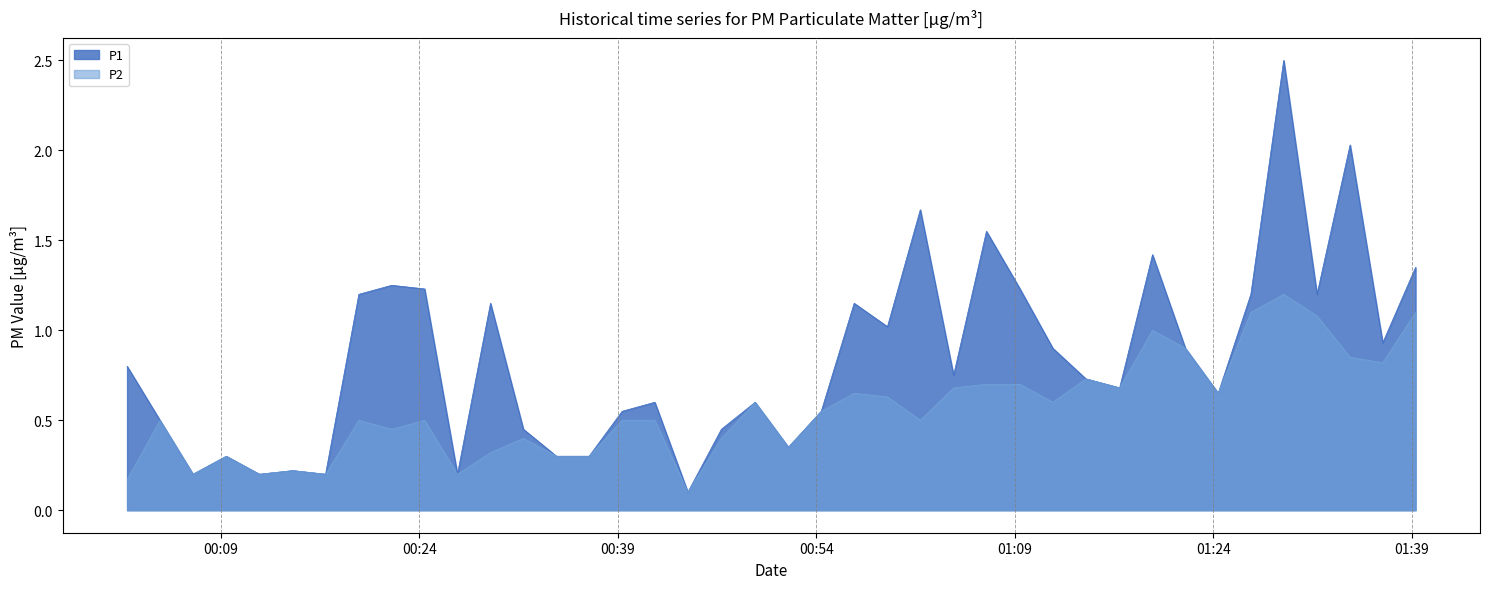

List the labels in order of P2 value, largest first.

2023-04-24T01:29:19, 2023-04-24T01:26:50, 2023-04-24T01:39:17, 2023-04-24T01:31:50, 2023-04-24T01:19:24, 2023-04-24T01:21:53, 2023-04-24T01:34:20, 2023-04-24T01:36:48, 2023-04-24T01:14:22, 2023-04-24T01:06:51, 2023-04-24T01:09:23, 2023-04-24T01:04:22, 2023-04-24T01:16:55, 2023-04-24T00:56:51, 2023-04-24T01:24:22, 2023-04-24T00:59:22, 2023-04-24T00:49:22, 2023-04-24T01:11:52, 2023-04-24T00:54:22, 2023-04-24T00:04:23, 2023-04-24T00:19:25, 2023-04-24T00:24:23, 2023-04-24T00:39:19, 2023-04-24T00:41:47, 2023-04-24T01:01:51, 2023-04-24T00:21:54, 2023-04-24T00:31:51, 2023-04-24T00:46:49, 2023-04-24T00:51:53, 2023-04-24T00:29:22, 2023-04-24T00:09:24, 2023-04-24T00:34:21, 2023-04-24T00:36:49, 2023-04-24T00:14:26, 2023-04-24T00:06:53, 2023-04-24T00:11:54, 2023-04-24T00:16:54, 2023-04-24T00:26:52, 2023-04-24T00:01:54, 2023-04-24T00:44:17